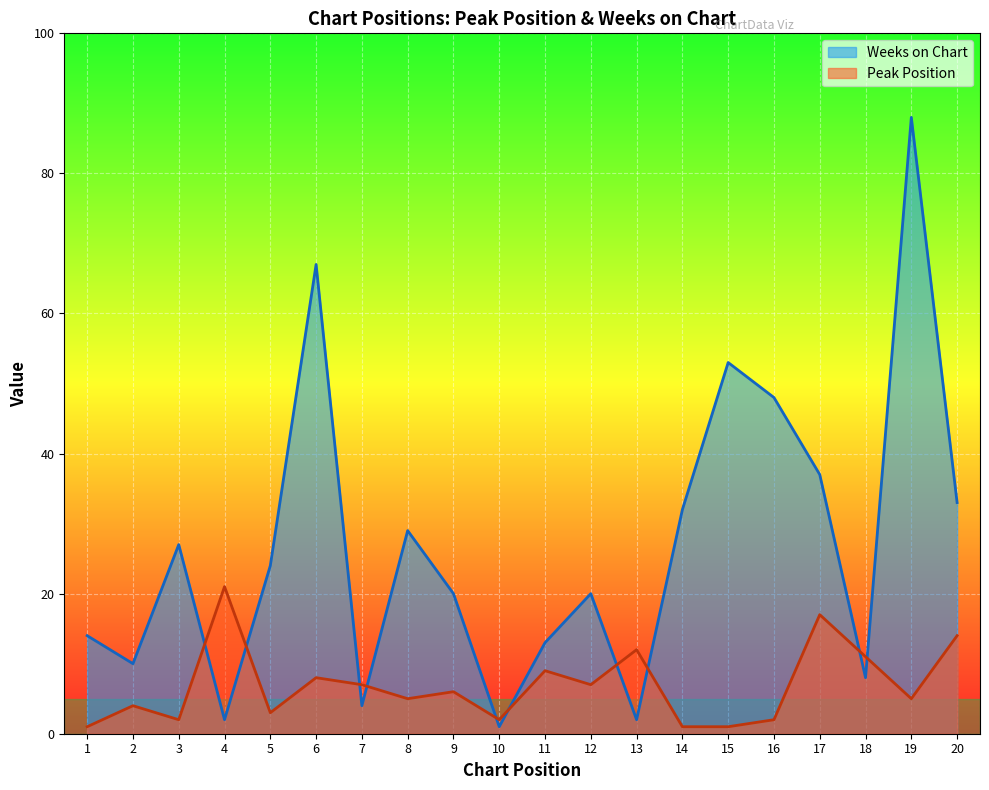

Rank the series by their average value, from lowest to highest.

Peak Position, Weeks on Chart